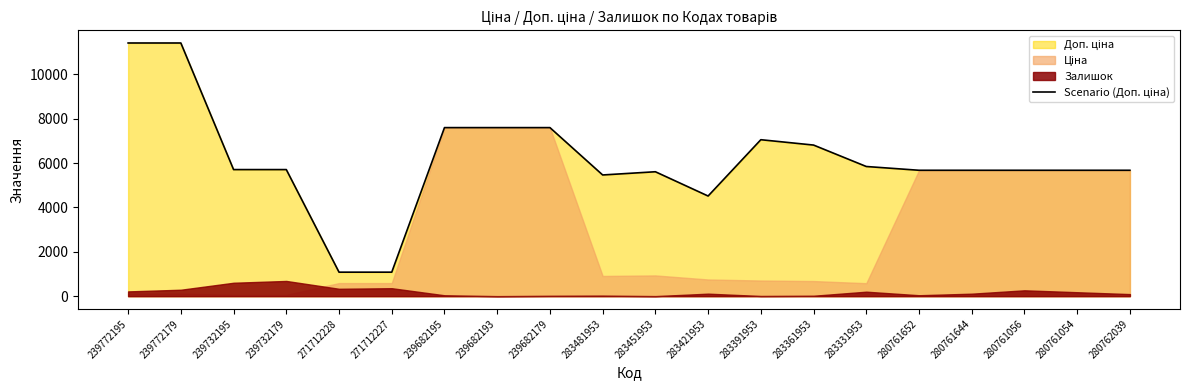

Reading left to right, extract all data points from this chart.

11410.0	11410.0	5705.0	5705.0	1081.7	1081.7	7596.5	7596.5	7596.5	5462.3	5607.2	4513.3	7051.3	6809.8	5843.9	5673.8	5673.8	5673.8	5673.8	5673.8